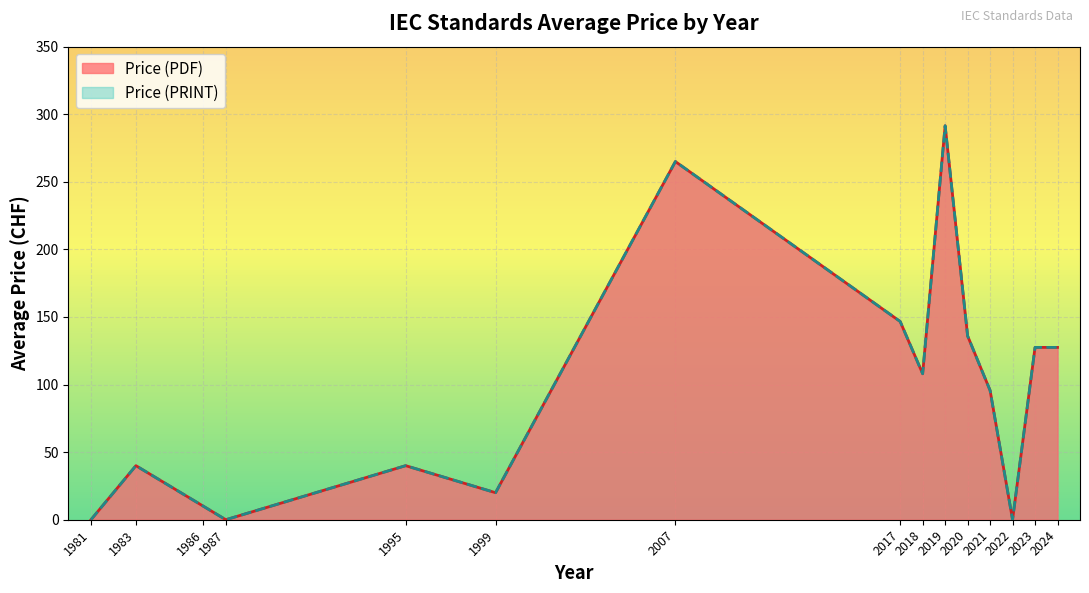

Which series has the largest range (max minus min)?

Price (PDF)